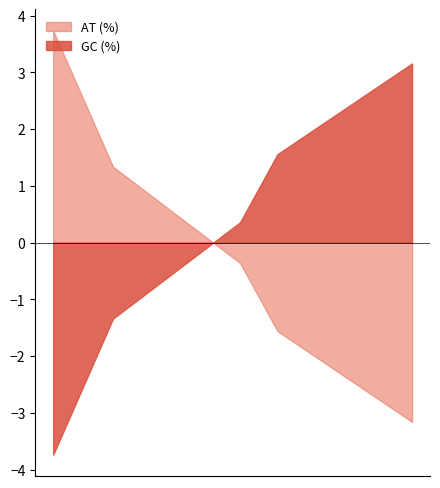

True or false: GC (%) and AT (%) intersect in this chart.

True